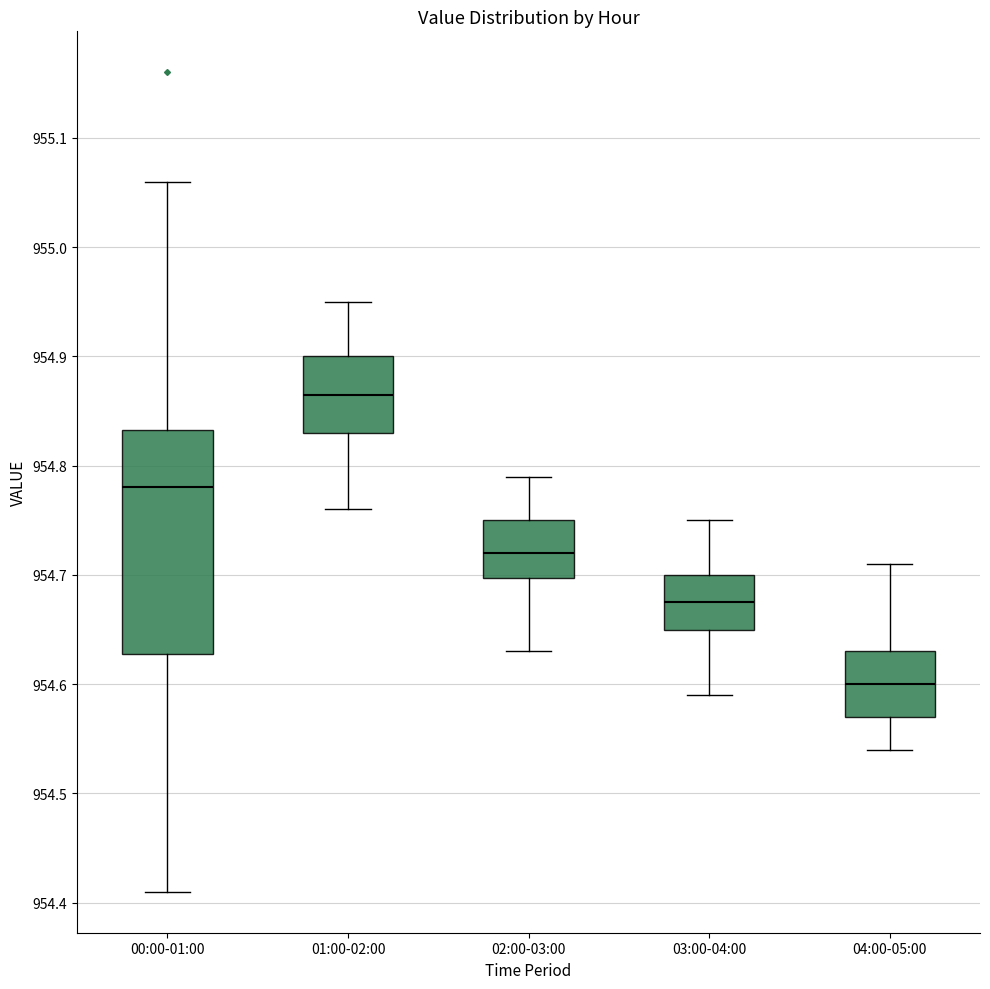

Where does the lower whisker of the box for 01:00-02:00 end on the y-axis? The values are not printed on the chart, so give them approximately, as read against the axis.

954.76